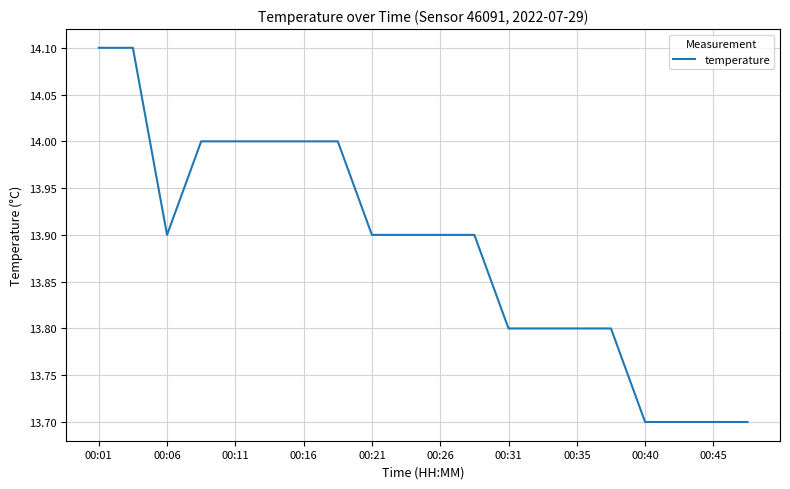

What is the difference between the maximum and minimum values?

0.4